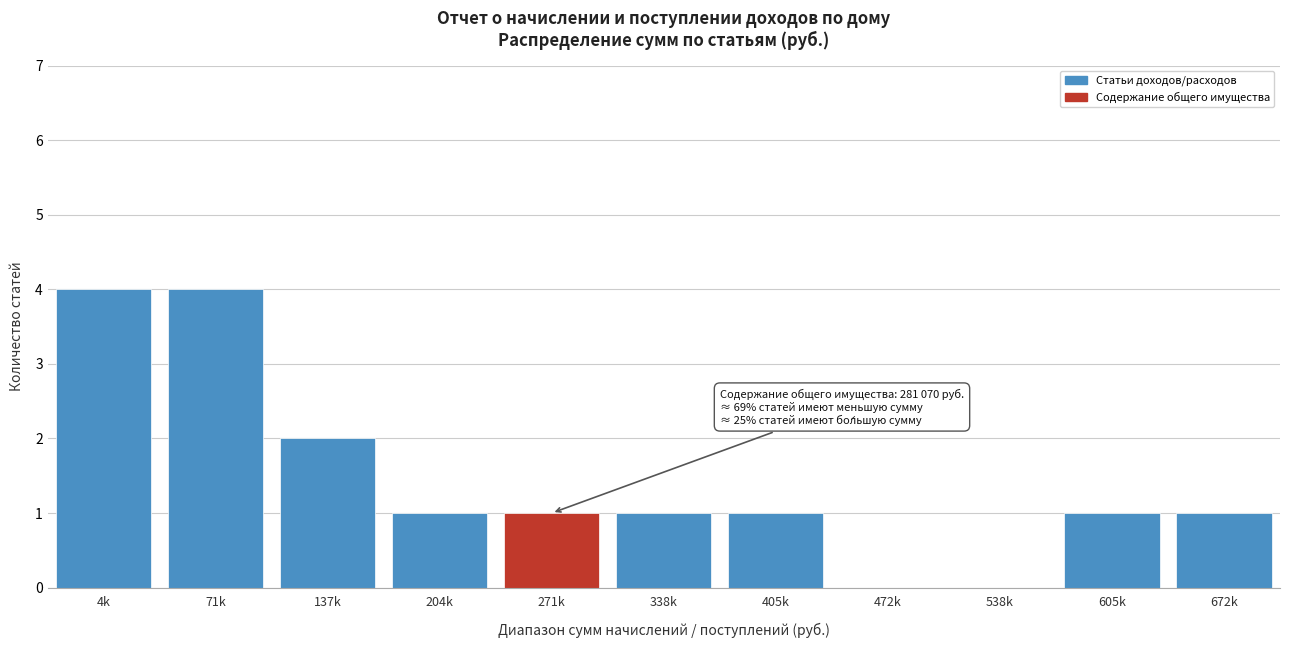

Reading left to right, list all the values displayed in this chart.

4k=4	71k=4	137k=2	204k=1	271k=1	338k=1	405k=1	472k=0	538k=0	605k=1	672k=1